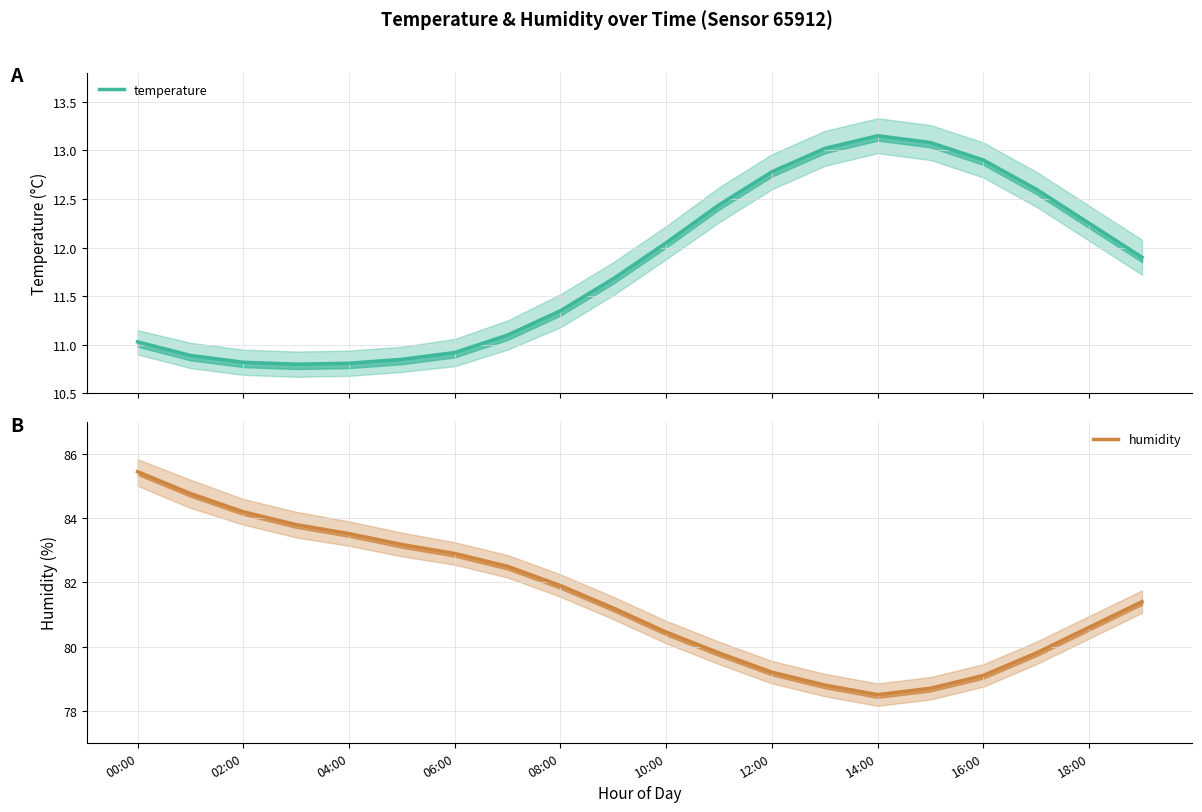

What is the sum of all humidity values?

1629.8